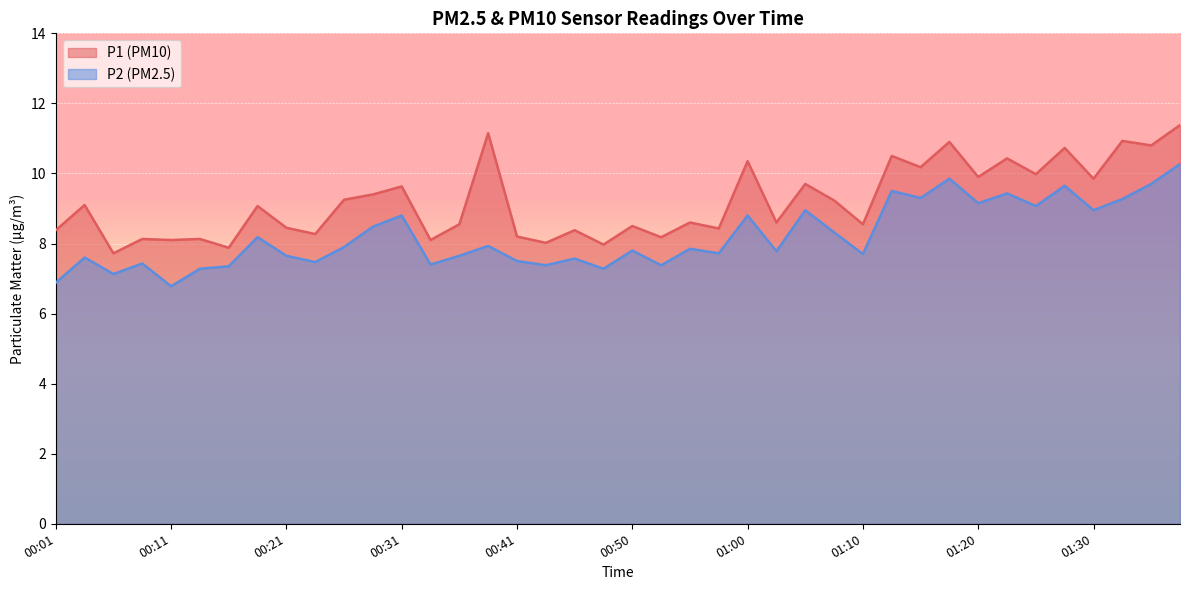

Reading left to right, what are all the values shown in this chart?

P1: 00:01=8.4	00:04=9.1	00:06=7.7	00:09=8.1	00:11=8.1	00:13=8.1	00:16=7.9	00:18=9.1	00:21=8.4	00:23=8.3	00:26=9.2	00:28=9.4	00:31=9.6	00:33=8.1	00:36=8.6	00:38=11.2	00:41=8.2	00:43=8.0	00:45=8.4	00:48=8.0	00:50=8.5	00:53=8.2	00:55=8.6	00:58=8.4	01:00=10.3	01:03=8.6	01:05=9.7	01:08=9.2	01:10=8.6	01:13=10.5	01:15=10.2	01:18=10.9	01:20=9.9	01:23=10.4	01:25=10.0	01:28=10.7	01:30=9.8	01:33=10.9	01:35=10.8	01:38=11.4
P2: 00:01=6.9	00:04=7.6	00:06=7.1	00:09=7.4	00:11=6.8	00:13=7.3	00:16=7.3	00:18=8.2	00:21=7.7	00:23=7.5	00:26=7.9	00:28=8.5	00:31=8.8	00:33=7.4	00:36=7.7	00:38=7.9	00:41=7.5	00:43=7.4	00:45=7.6	00:48=7.3	00:50=7.8	00:53=7.4	00:55=7.8	00:58=7.7	01:00=8.8	01:03=7.8	01:05=8.9	01:08=8.3	01:10=7.7	01:13=9.5	01:15=9.3	01:18=9.8	01:20=9.2	01:23=9.4	01:25=9.1	01:28=9.7	01:30=8.9	01:33=9.3	01:35=9.7	01:38=10.3